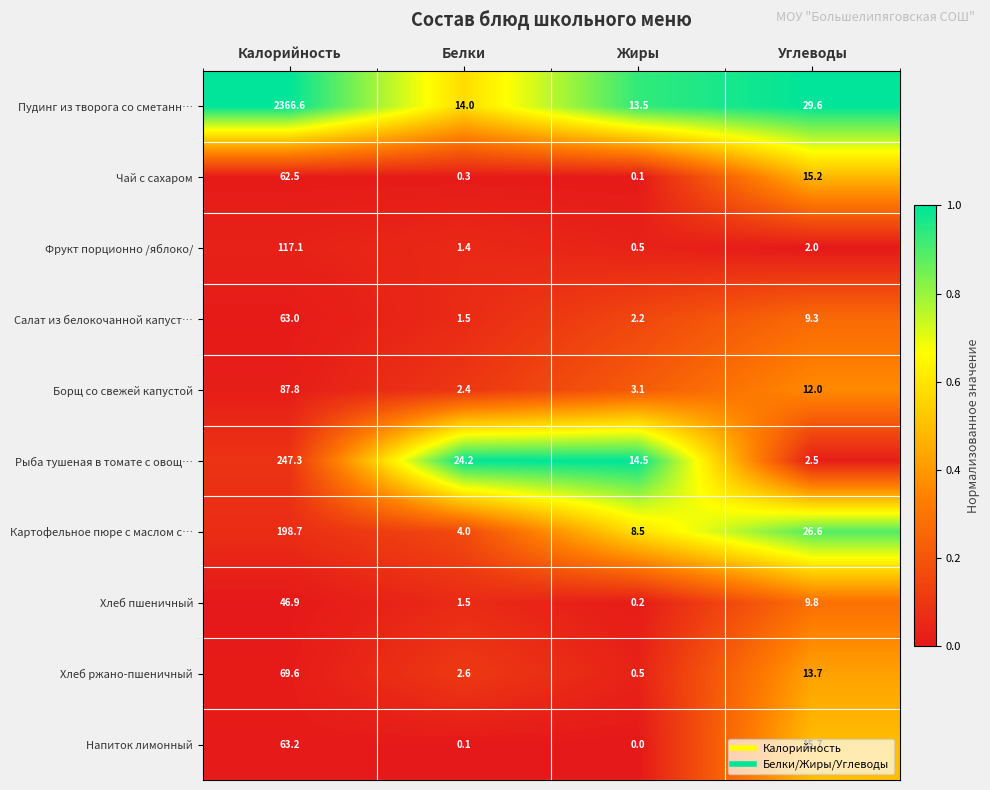

Which series has the largest range (max minus min)?

Пудинг из творога со сметанн…